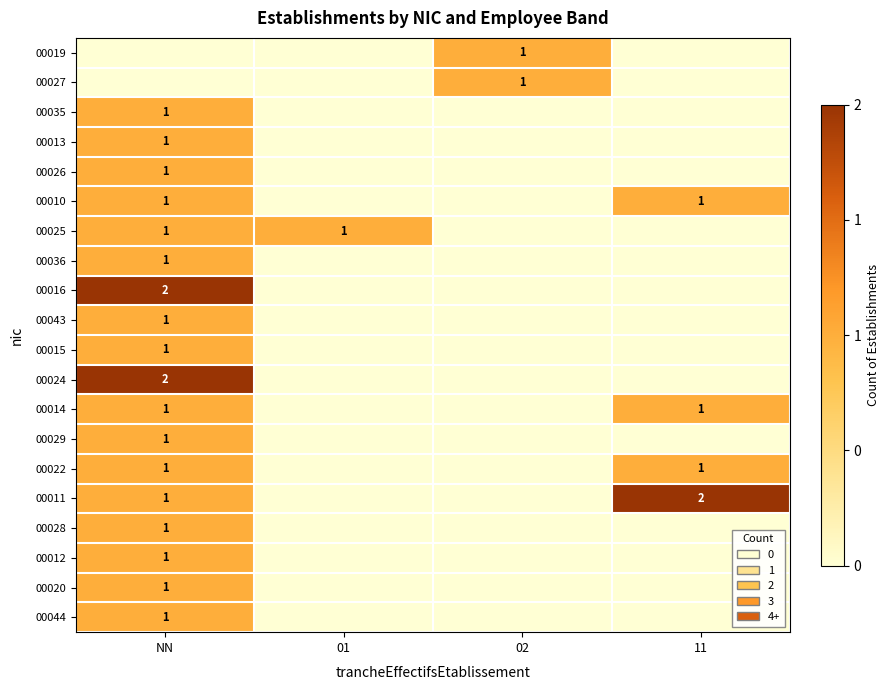

Which label corresponds to the smallest value in the chart?

NN